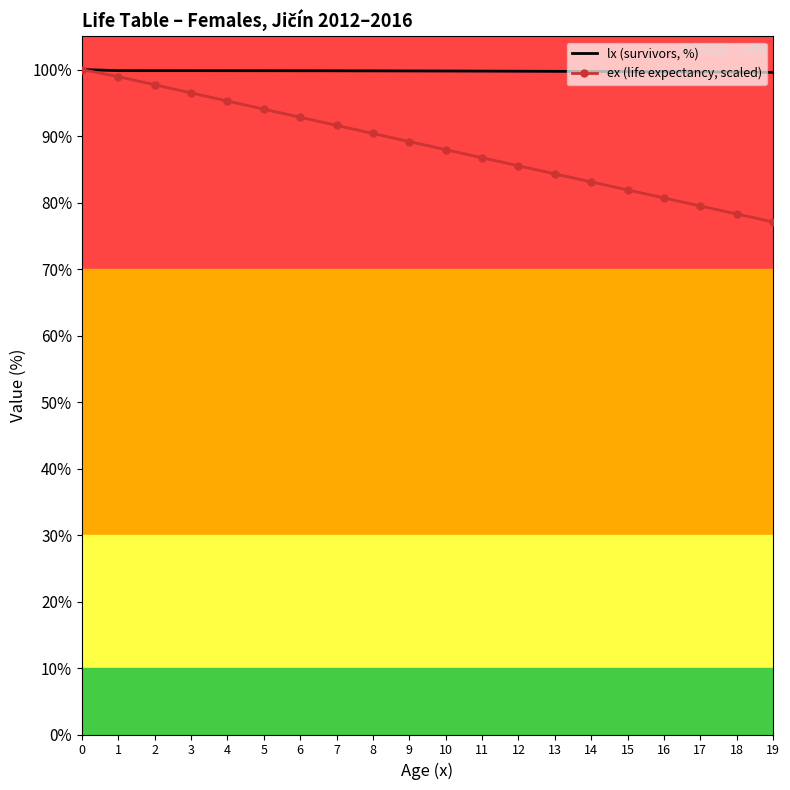

What is the maximum value for lx (survivors, %)?

100.0